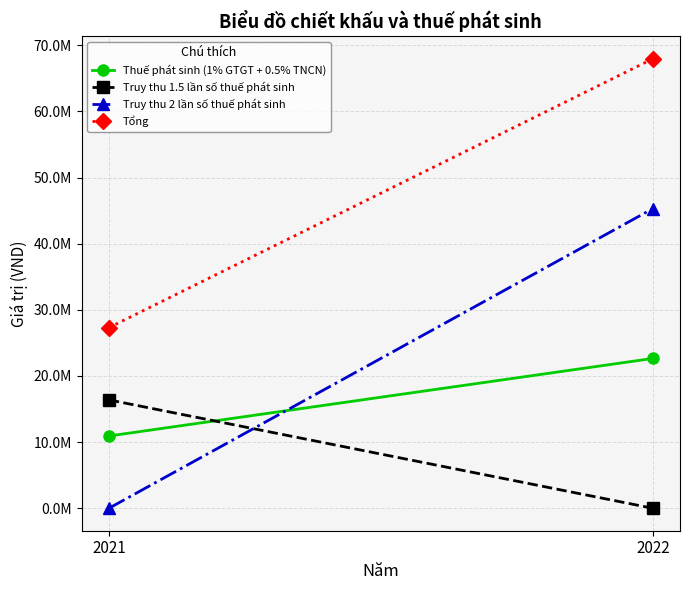

How many lines are shown in the chart?

4